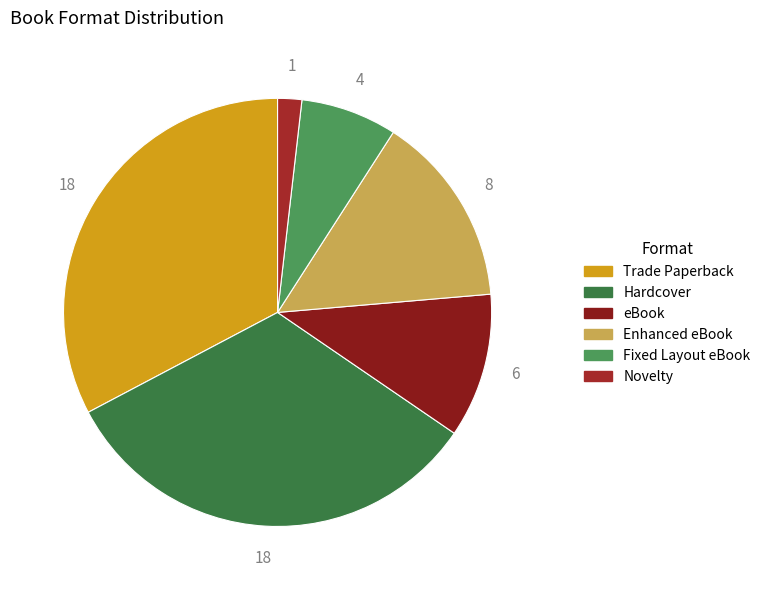

To the nearest percent, what portion does Hardcover represent?

33%